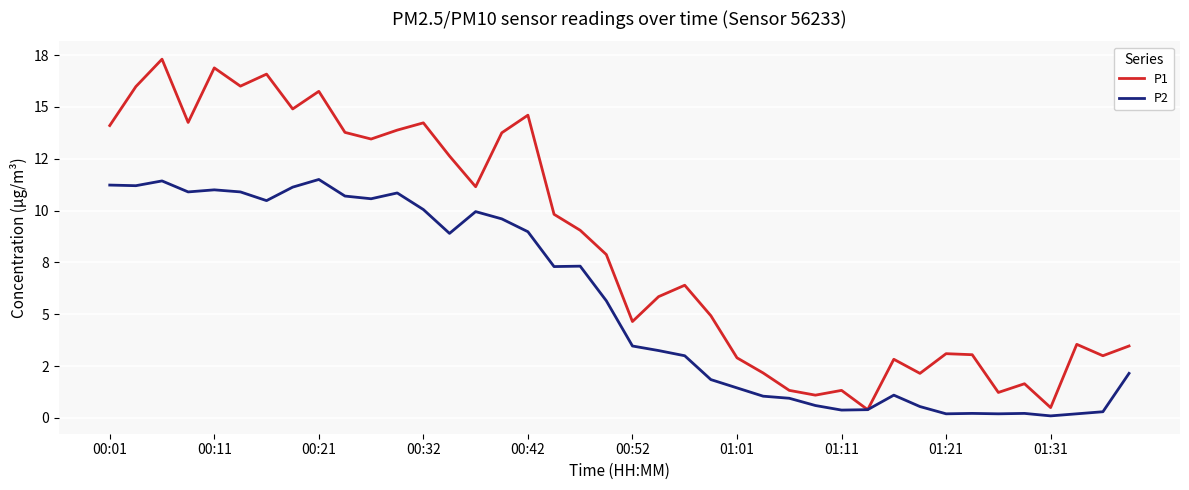

Rank the series by their maximum value, from highest to lowest.

P1, P2